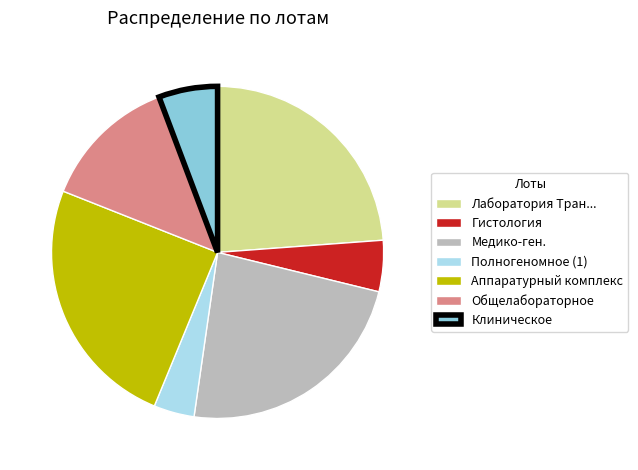

Do Общелабораторное and Полногеномное (1) together represent more than half of the pie?

No